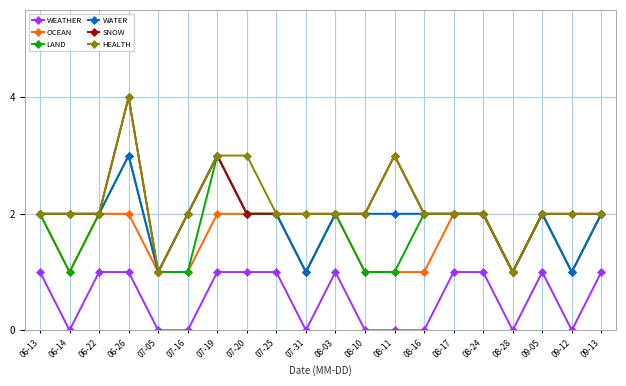

How many distinct data groups are displayed?

6